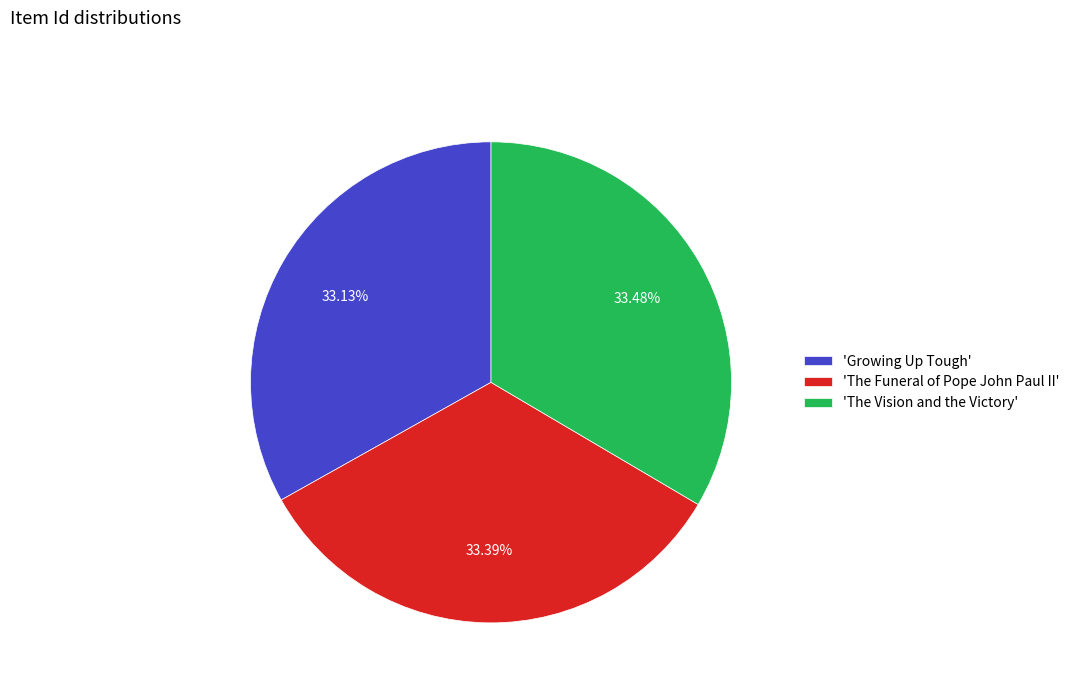

Does 'The Funeral of Pope John Paul II' account for over 50% of the chart?

No